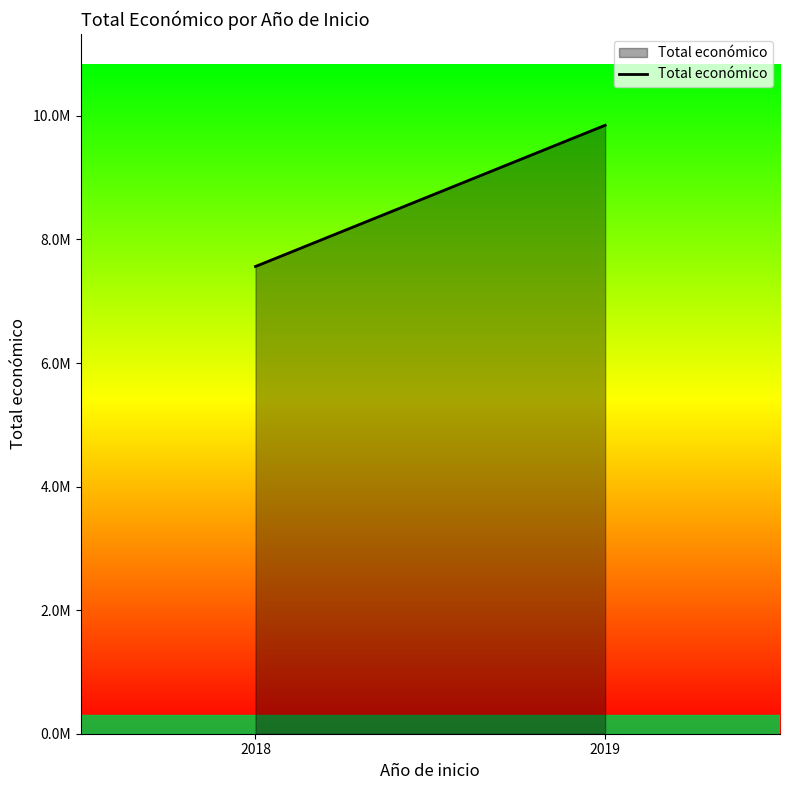

Between 2019 and 2018, which is larger?

2019